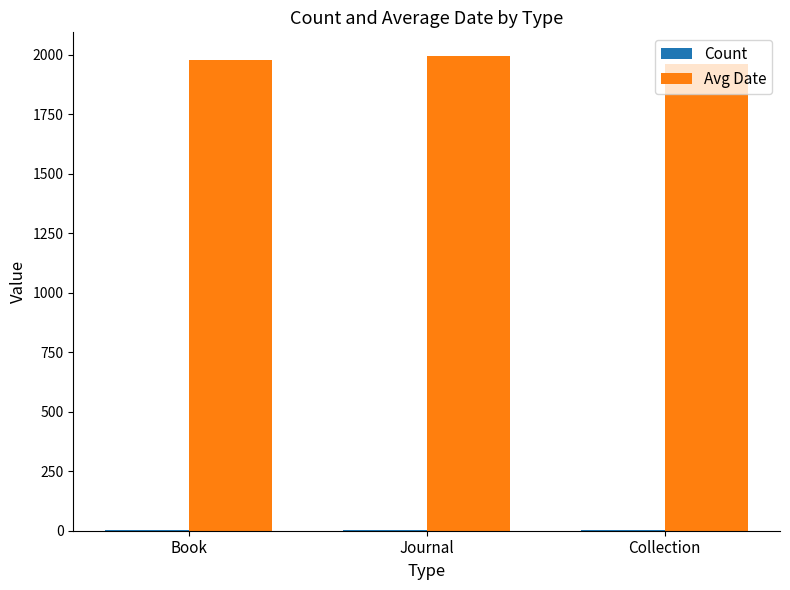

Is it true that Avg Date equals 1963 at Collection?

True